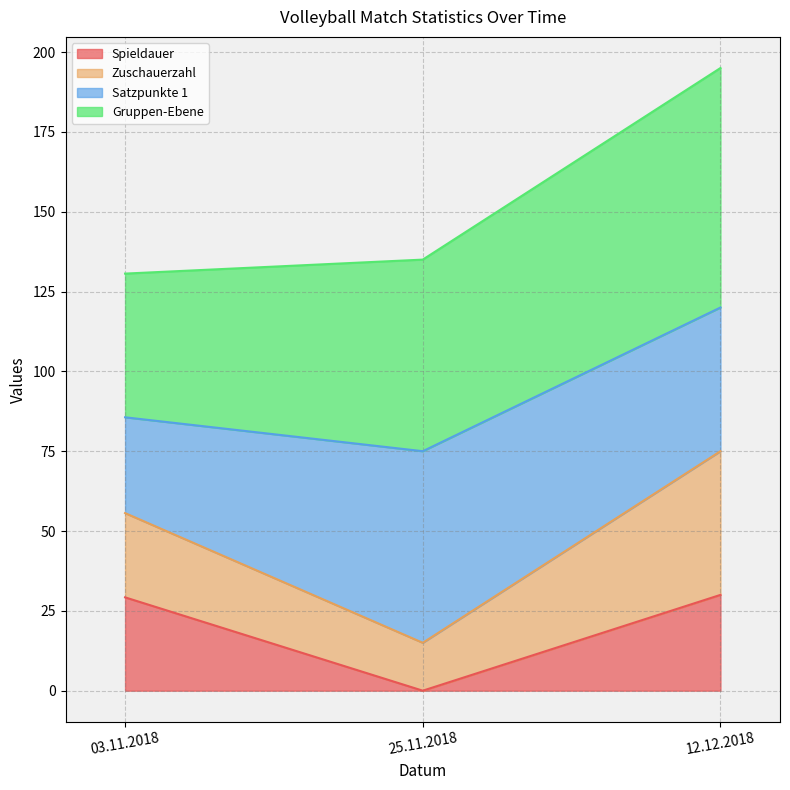

What is the value of the Spieldauer point at the 1st from the left?

29.2